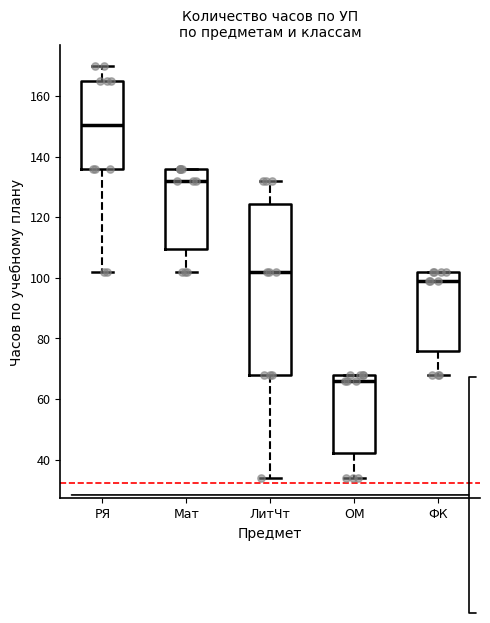

Reading left to right, read every box against the y-axis: the position of its median line, the range the box covers, and the ends of its whiskers. The values are not printed on the chart, so give them approximately, as read against the axis.

РЯ: median 150, box 136 to 166, whiskers 102 to 170
Мат: median 132, box 110 to 136, whiskers 102 to 136
ЛитЧт: median 102, box 68 to 124, whiskers 34 to 132
ОМ: median 66, box 42 to 68, whiskers 34 to 68
ФК: median 100, box 76 to 102, whiskers 68 to 102